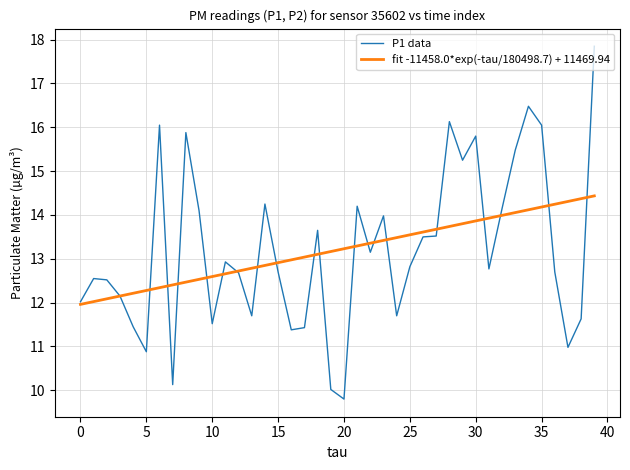

What are all the series names shown in the legend?

P1 data, fit -11458.0*exp(-tau/180498.7) + 11469.94